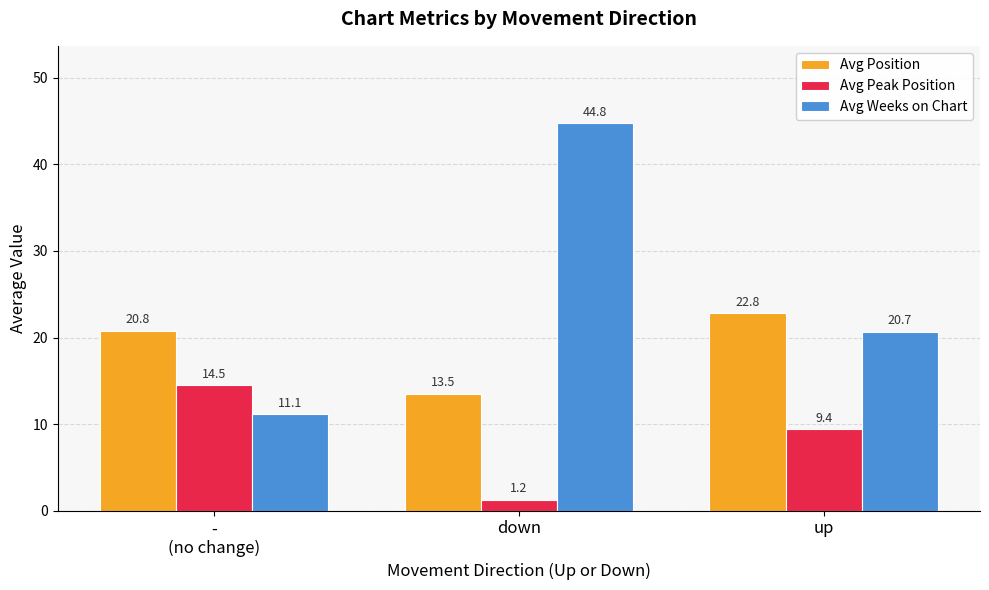

What are all the series names shown in the legend?

Avg Position, Avg Peak Position, Avg Weeks on Chart